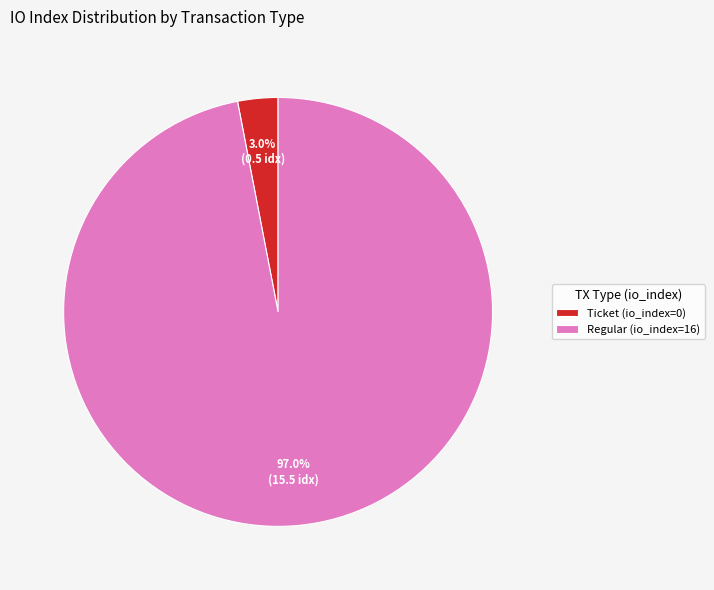

What portion of the pie excludes Ticket (io_index=0)?

97.0%